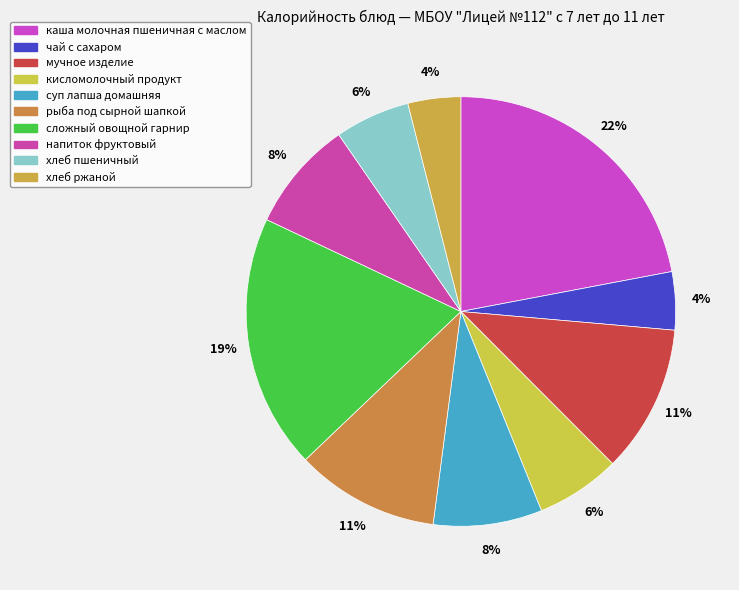

What is the largest slice in the pie chart?

каша молочная пшеничная с маслом